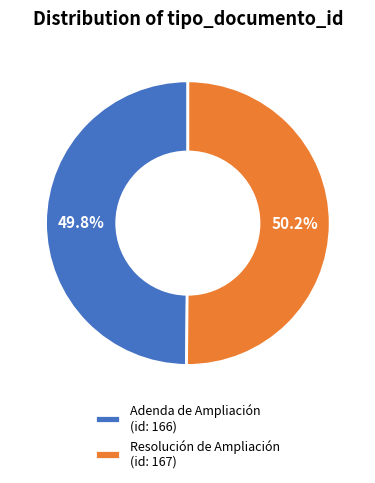

True or false: Resolución de Ampliación accounts for 35% of the total.

False